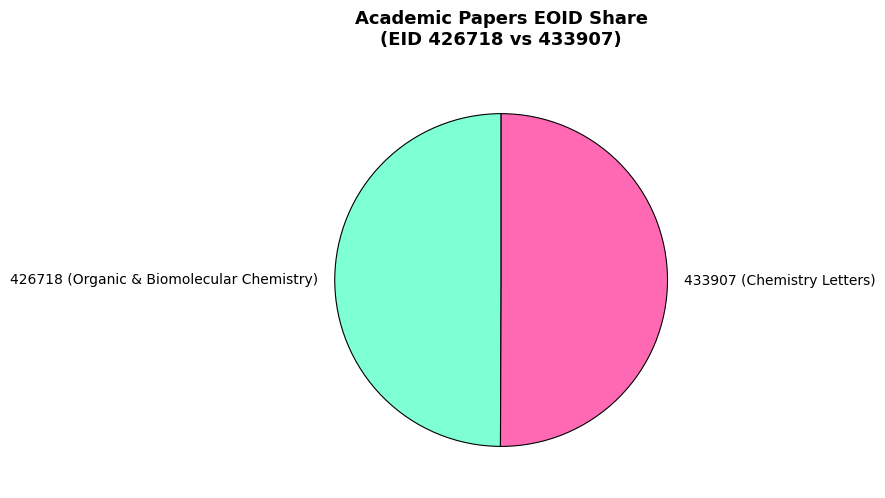

Is the sum of 433907 (Chemistry Letters) and 426718 (Organic & Biomolecular Chemistry) greater than half?

Yes